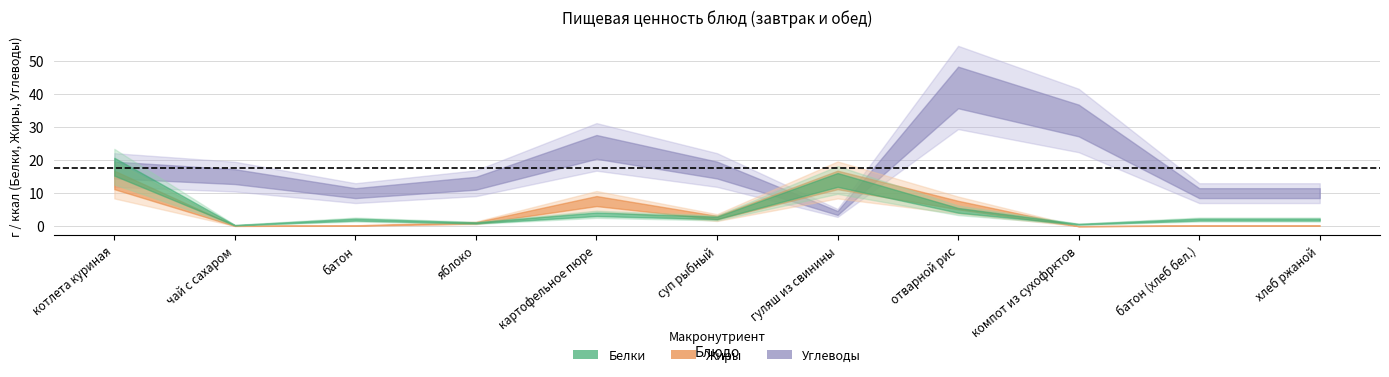

What position from the left is гуляш из свинины?

7